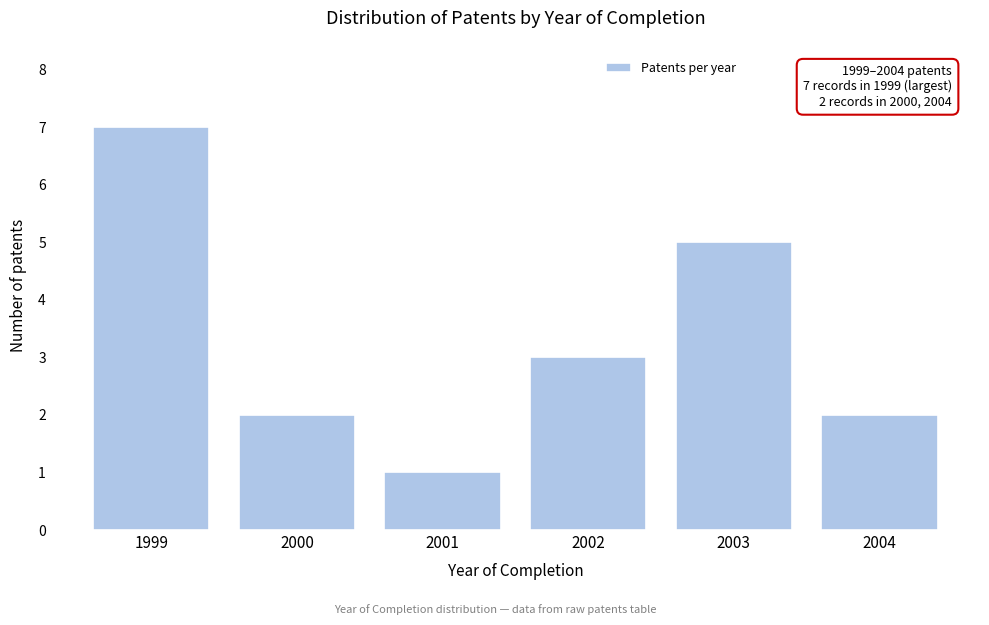

Reading left to right, what are all the values shown in this chart?

1999=7	2000=2	2001=1	2002=3	2003=5	2004=2